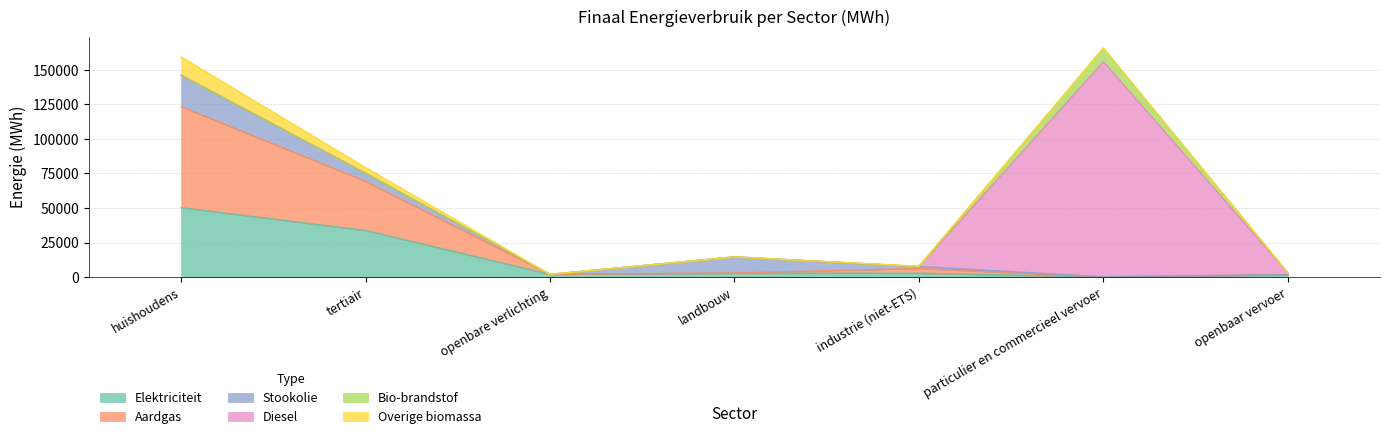

What is the total value across all series at tertiair?

79252.7